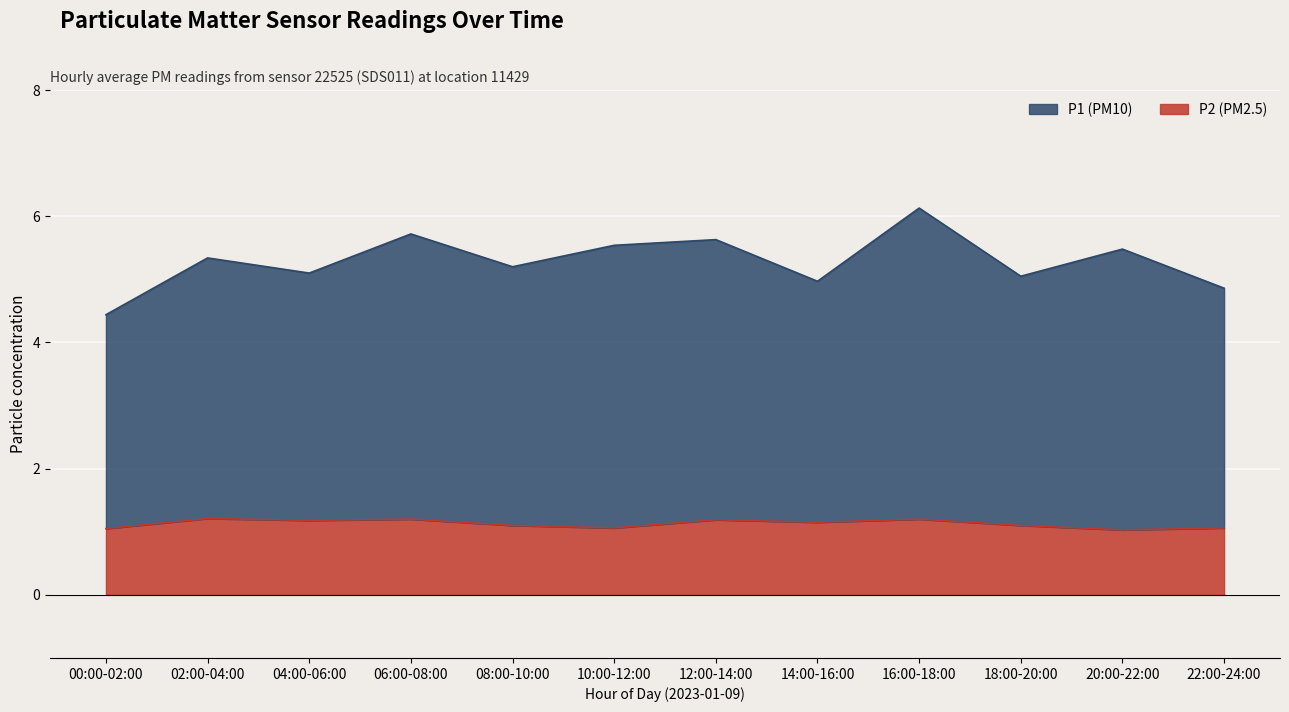

Which series has the widest spread of values?

P1